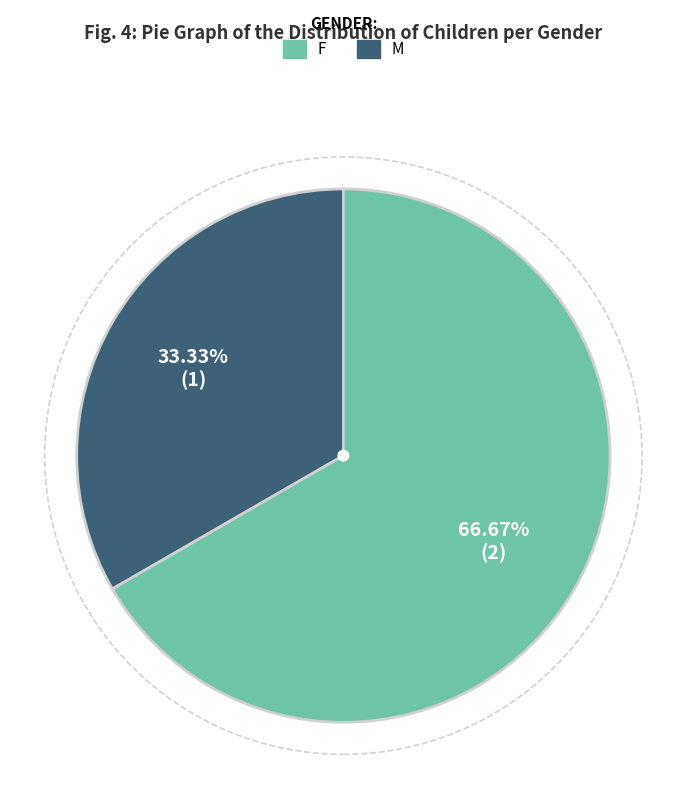

Is there a majority slice in this chart?

Yes